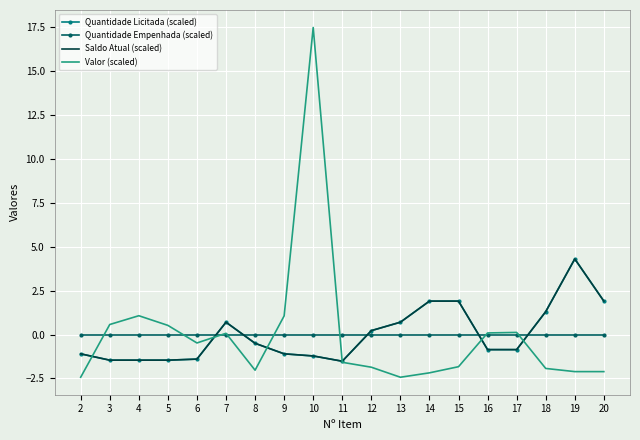

List the labels in order of Quantidade Empenhada (scaled) value, largest first.

2, 3, 4, 5, 6, 7, 8, 9, 10, 11, 12, 13, 14, 15, 16, 17, 18, 19, 20